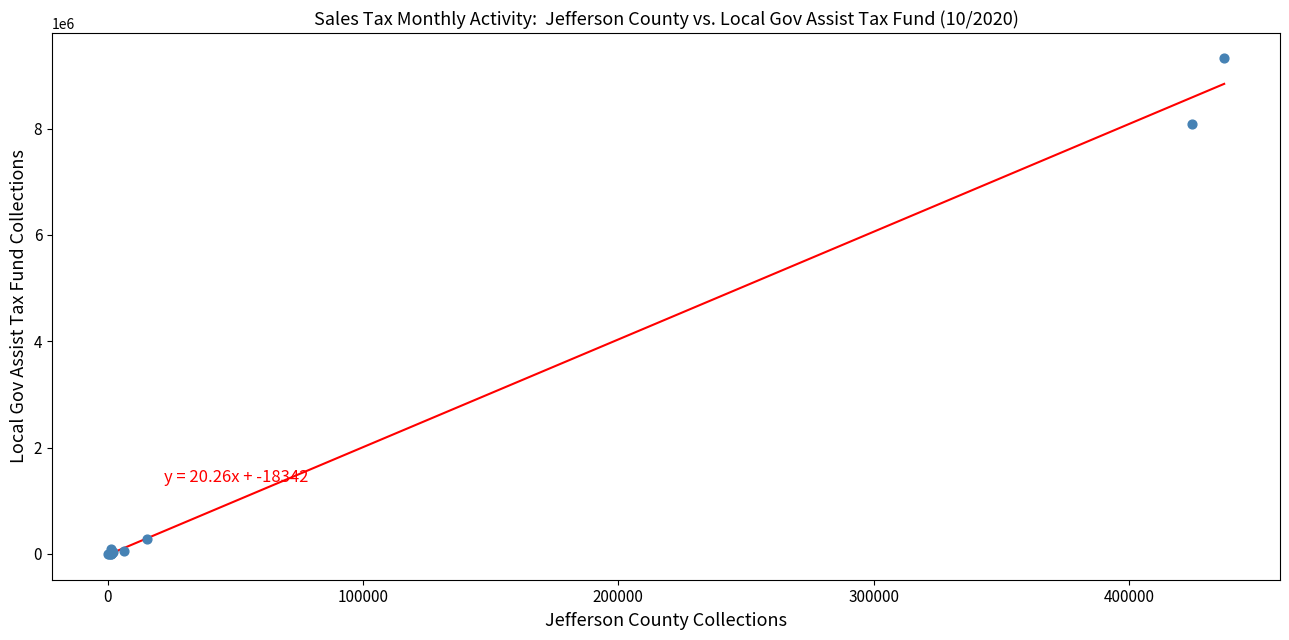

What Y value in the scatter plot is closest to 4665213?

8082269.2